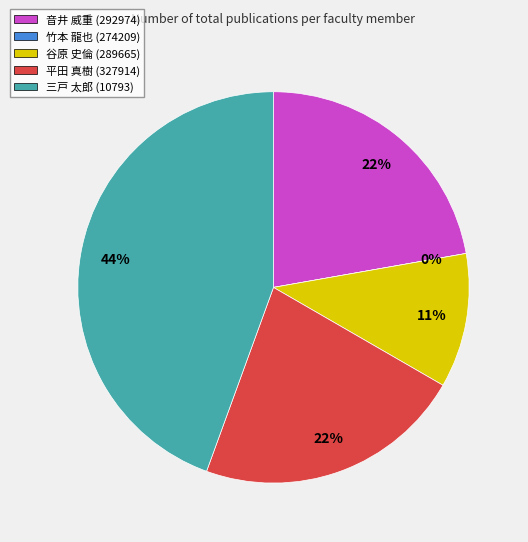

To the nearest percent, what portion does 平田 真樹 (327914) represent?

22%